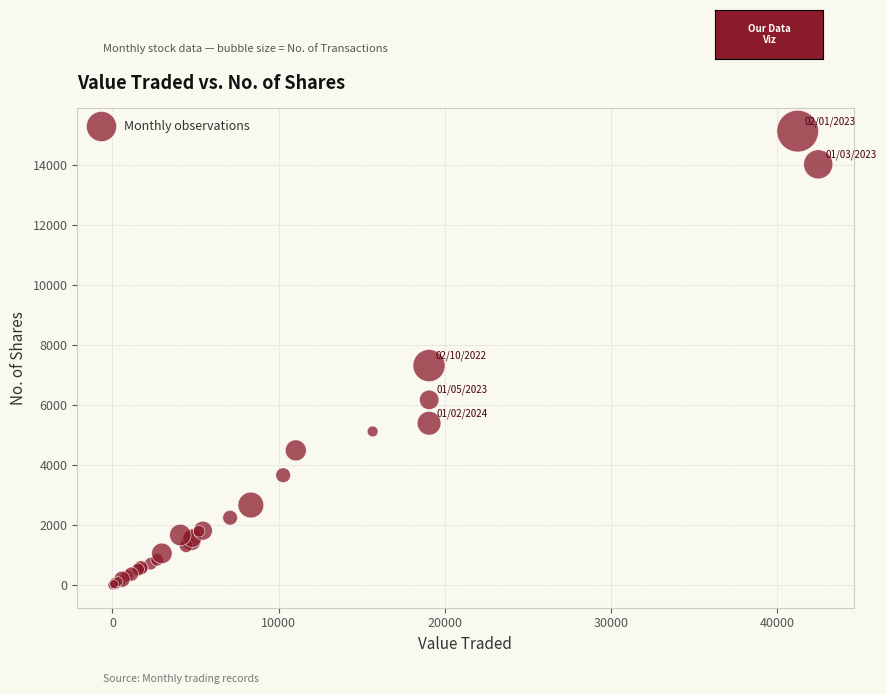

What Y value in the scatter plot is closest to 7557?

7308